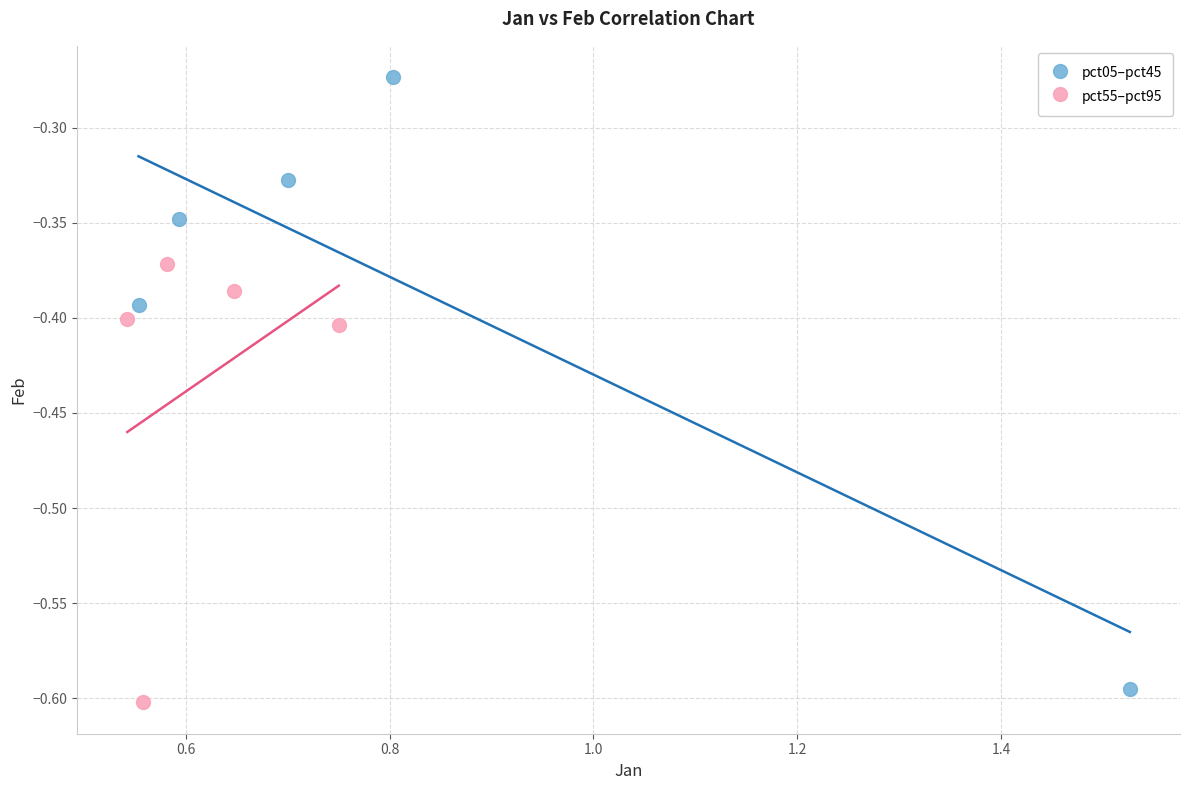

Which series reaches the maximum Y coordinate?

pct05–pct45